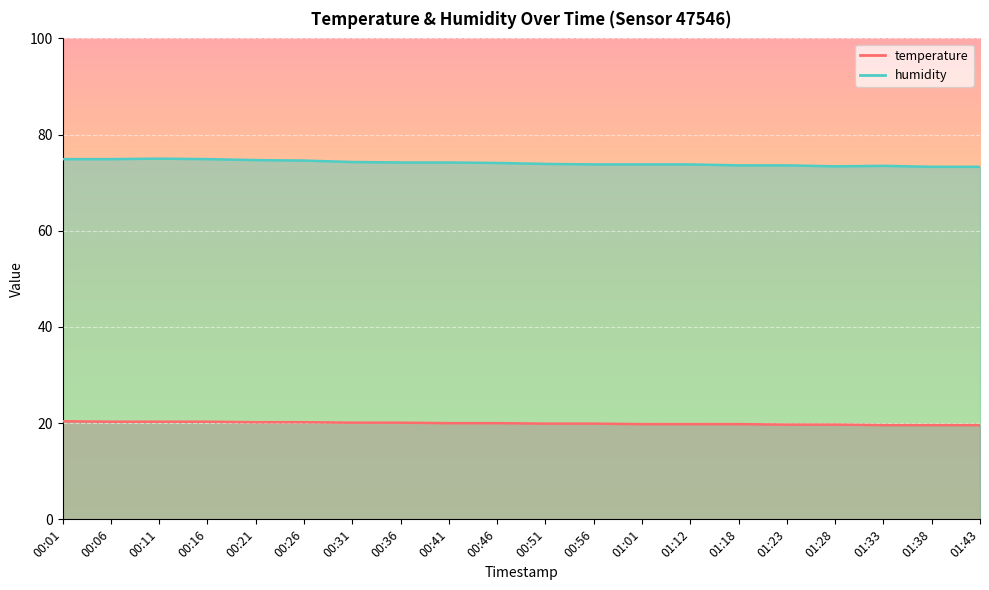

Where does the humidity series first go above 74?

00:01